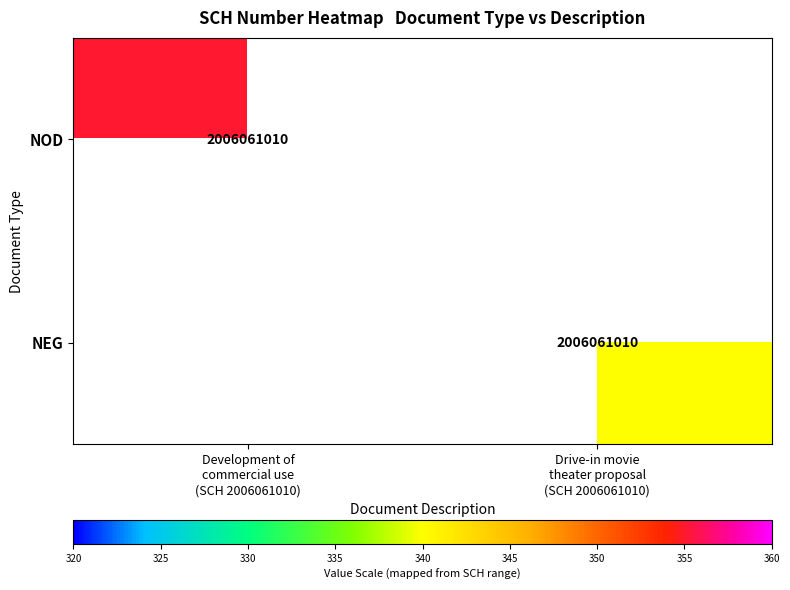

Where is NOD nearest to the value 355?

Development of commercial use (SCH 2006061010)